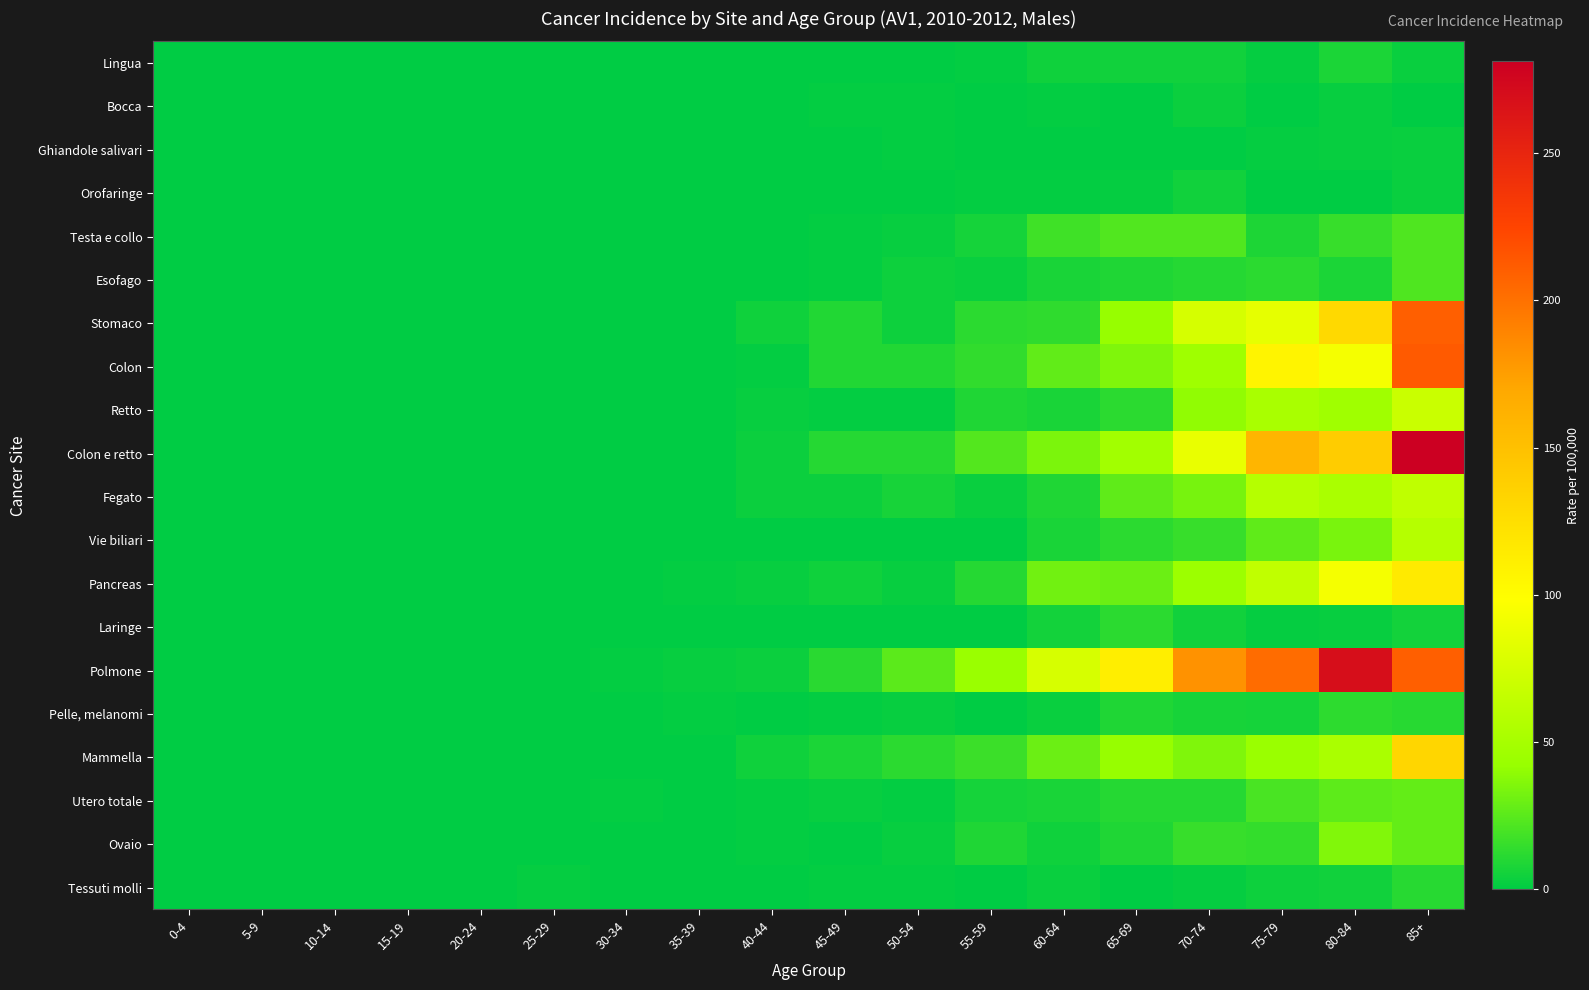

What is the total value across all series at 75-79?

869.0